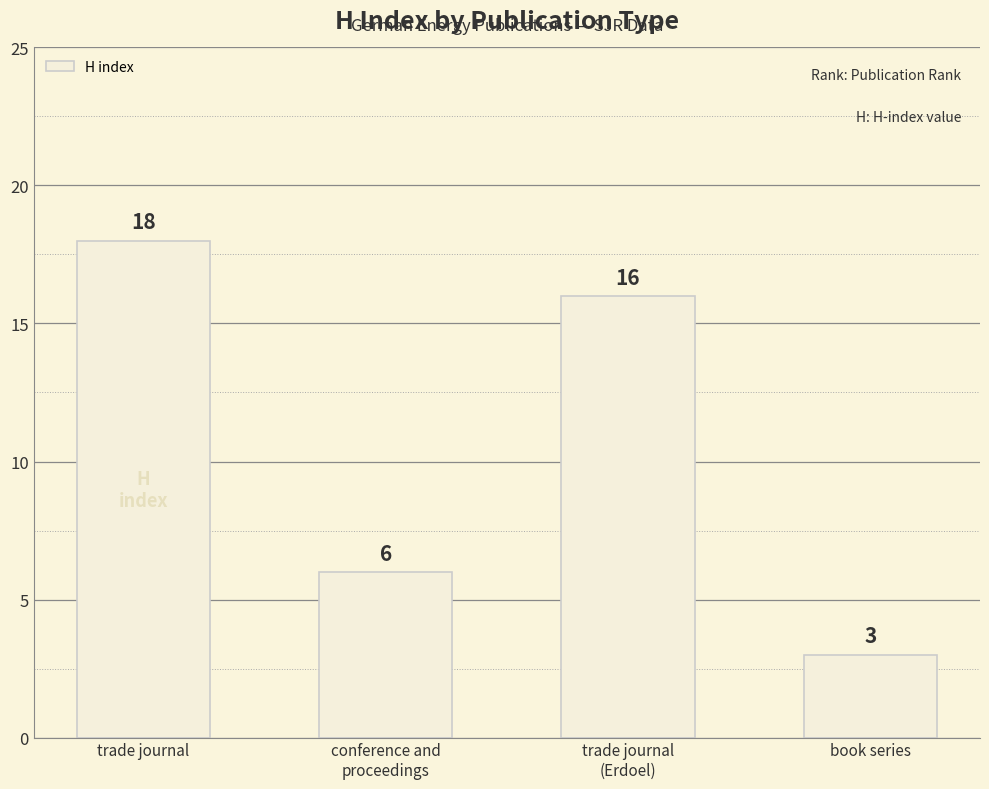

What is the change in value from trade journal to trade journal
(Erdoel)?

-2